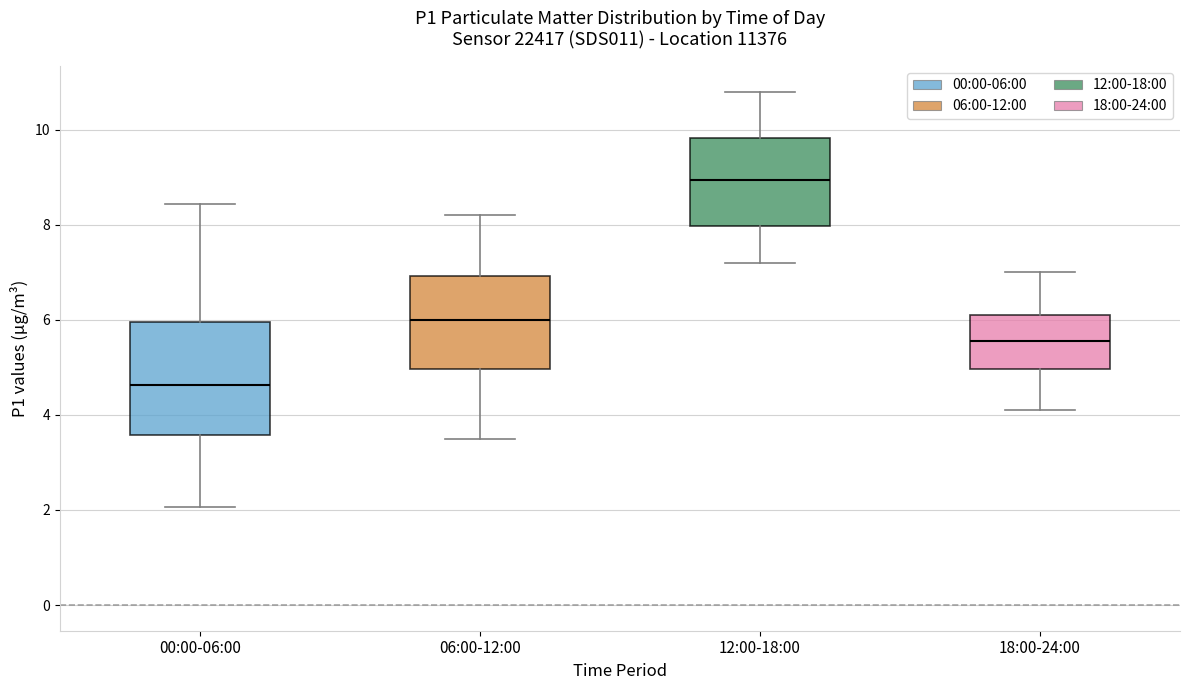

Reading left to right, read every box against the y-axis: the position of its median line, the range the box covers, and the ends of its whiskers. The values are not printed on the chart, so give them approximately, as read against the axis.

00:00-06:00: median 4.6, box 3.6 to 6.0, whiskers 2.0 to 8.4
06:00-12:00: median 6.0, box 5.0 to 7.0, whiskers 3.6 to 8.2
12:00-18:00: median 9.0, box 8.0 to 9.8, whiskers 7.2 to 10.8
18:00-24:00: median 5.6, box 5.0 to 6.2, whiskers 4.2 to 7.0